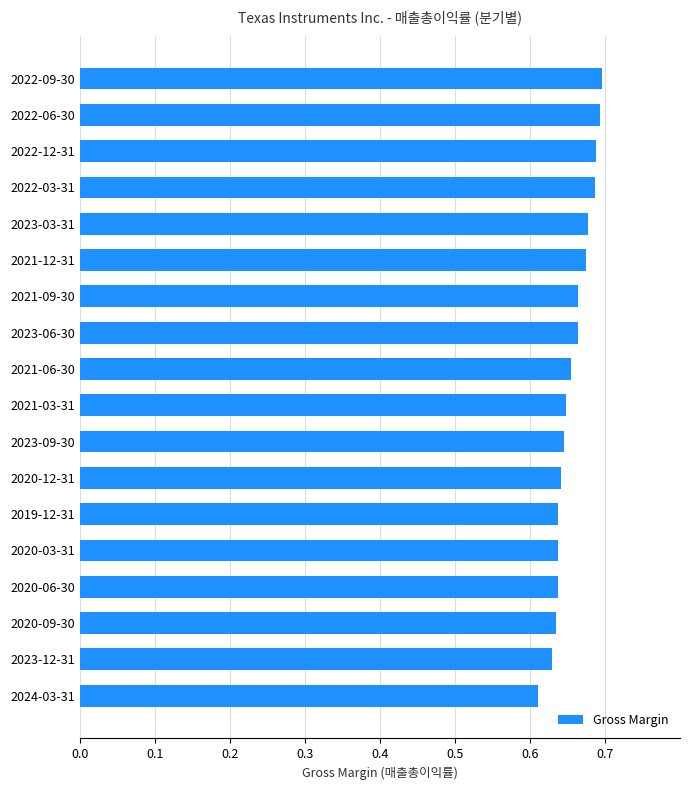

Does the chart contain any negative values?

No